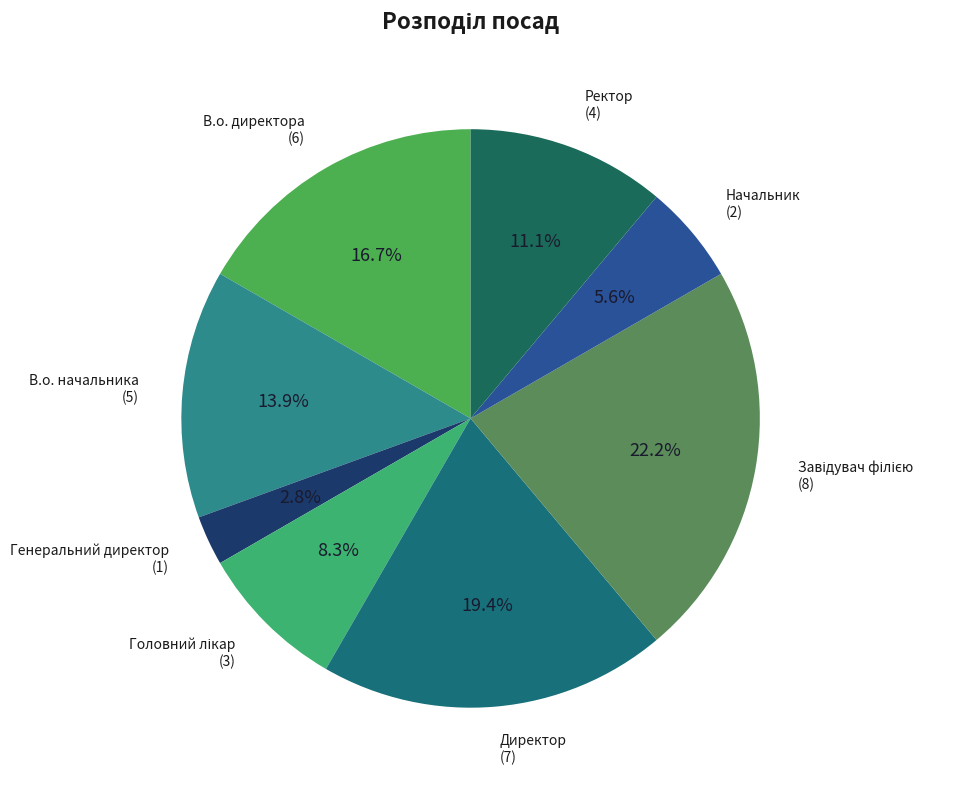

Count the number of slices in the pie.

8